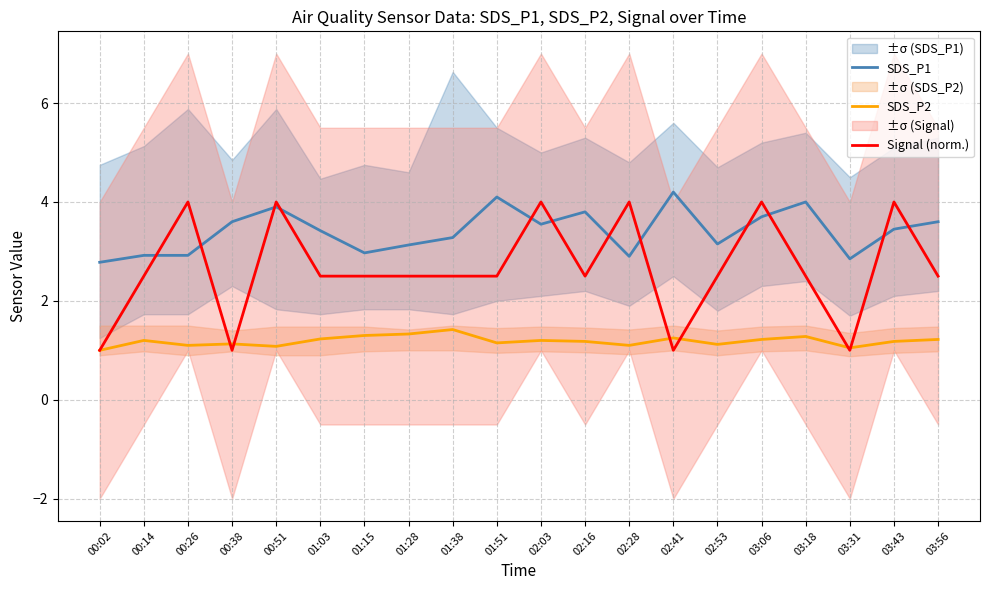

Which series has the largest range (max minus min)?

Signal (norm.)